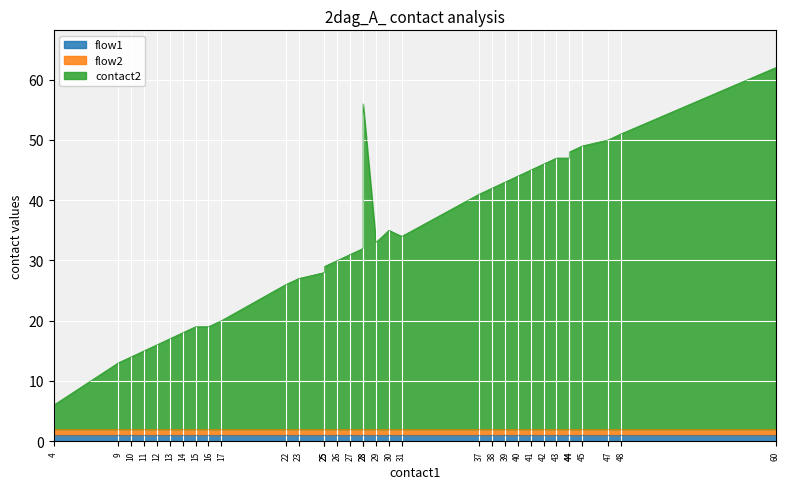

Which series has the largest total across all categories?

contact2